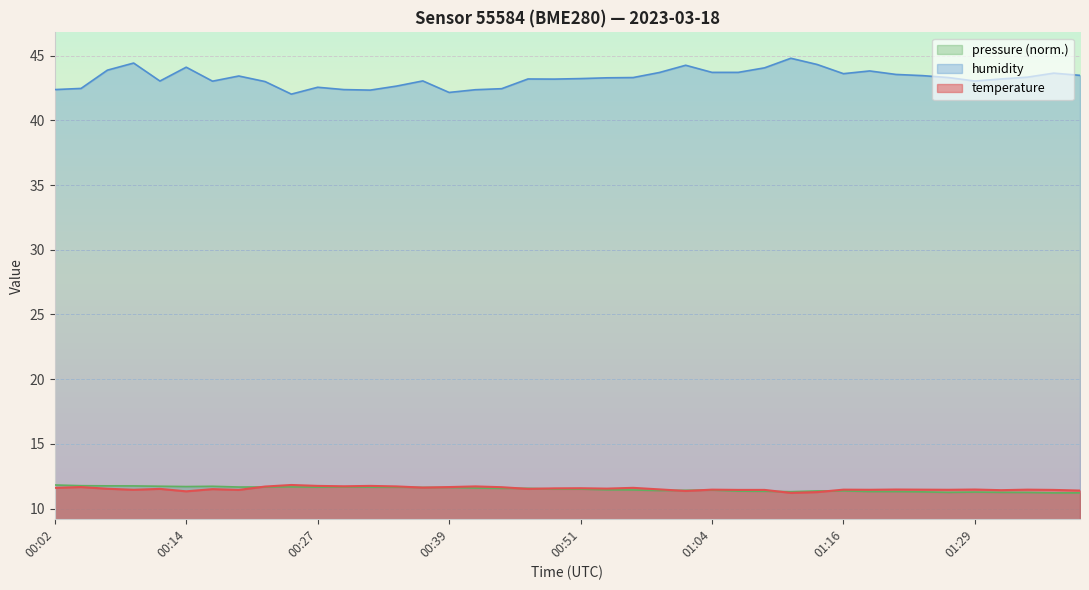

What value does the temperature series have at 00:31?

11.8